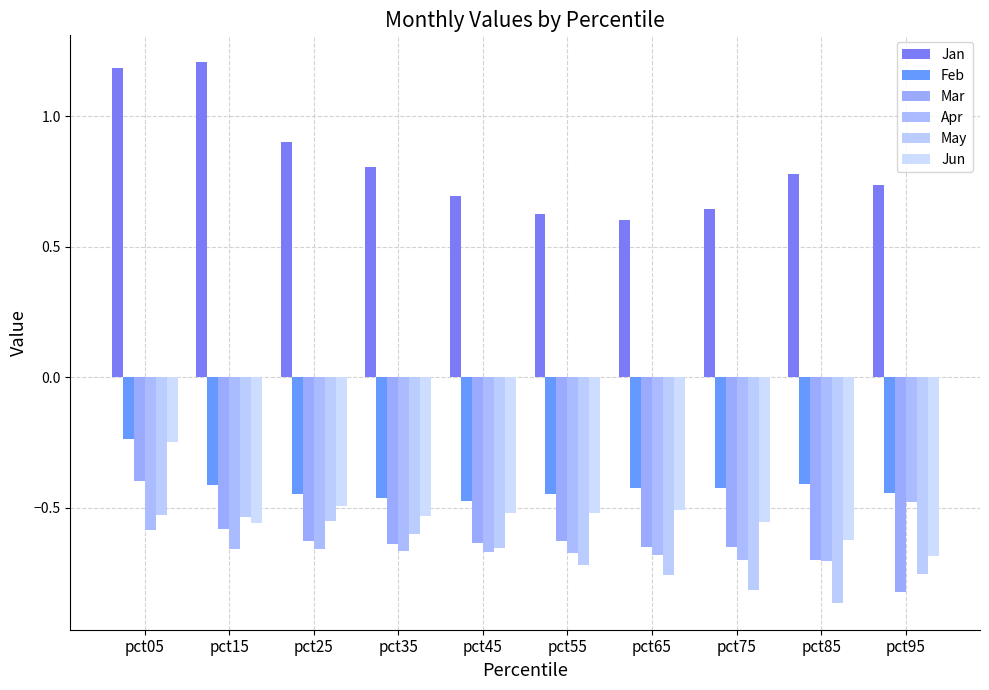

What is the sum of all Mar values?

-6.3